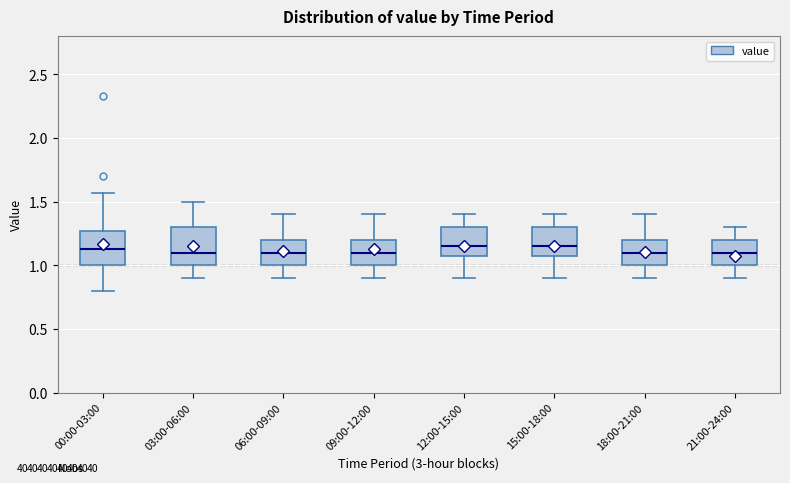

Where does the upper whisker of the box for 18:00-21:00 end on the y-axis? The values are not printed on the chart, so give them approximately, as read against the axis.

1.40